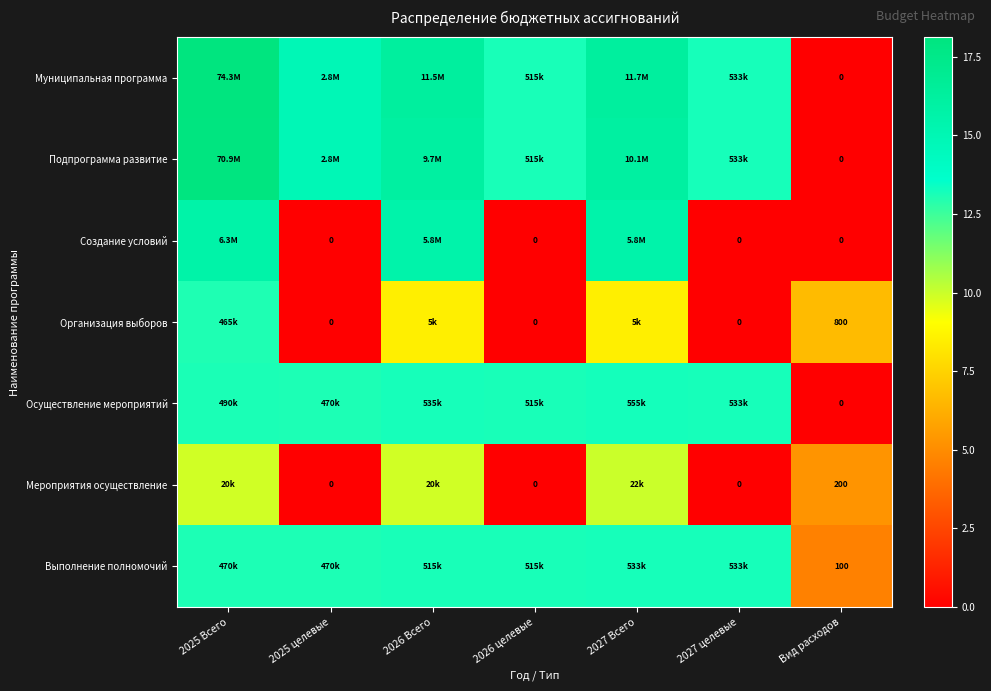

What value does the Подпрограмма развитие series have at 2026 целевые?

13.2